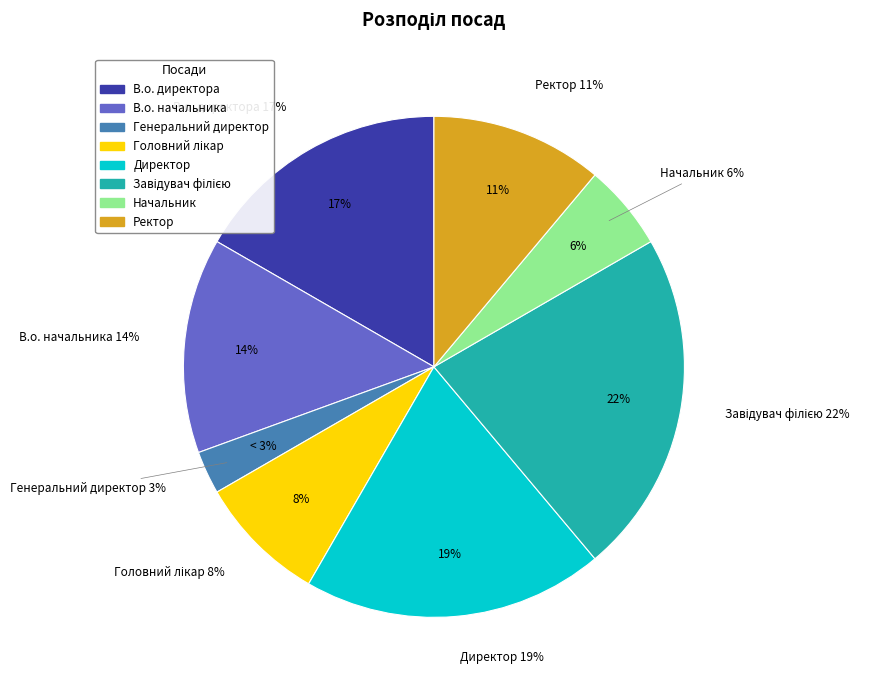

To the nearest percent, what is the difference between the В.о. директора and Ректор slice percentages?

6%